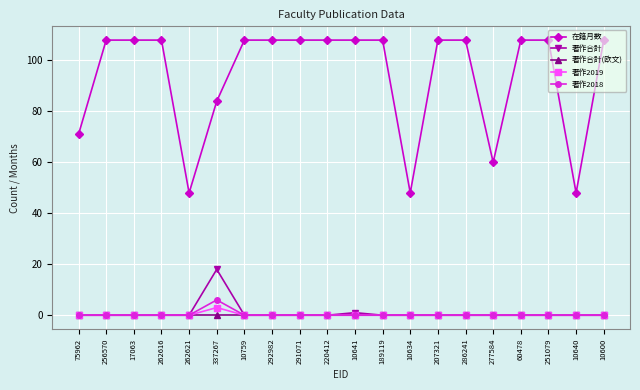

What is the greatest value displayed?

108